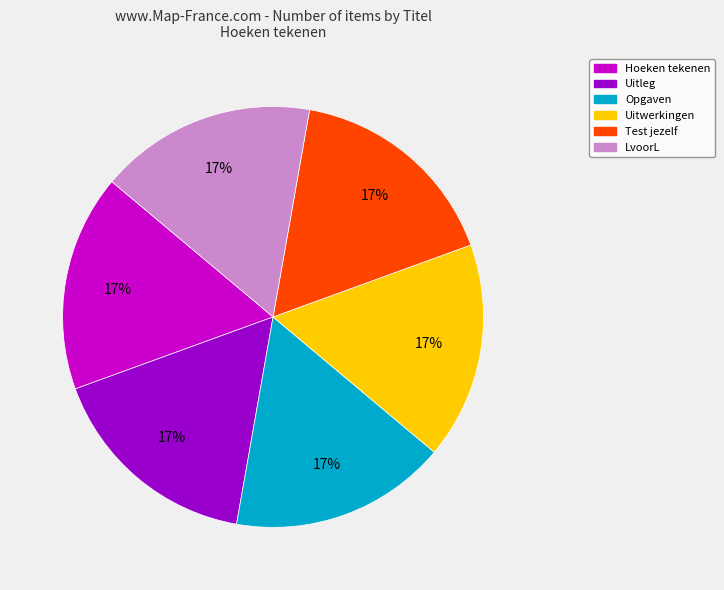

What is the ratio of the value at Hoeken tekenen to the value at Test jezelf?

1.0